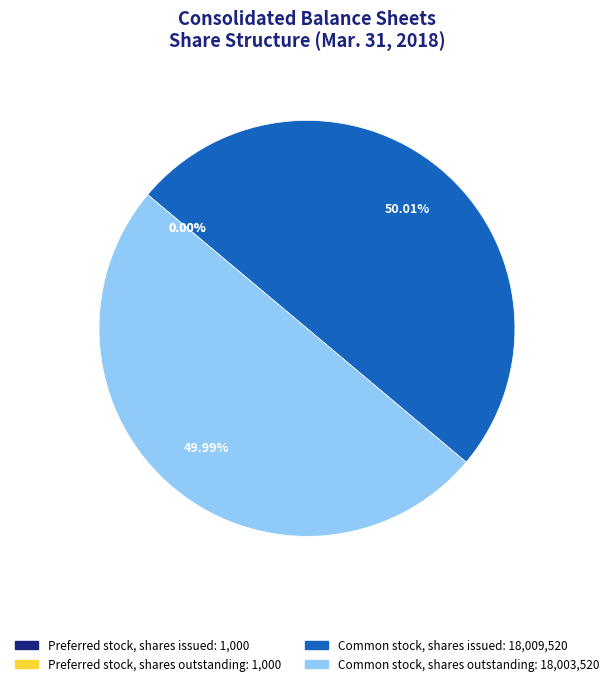

Approximately how many times larger is the value at Common stock, shares issued compared to Common stock, shares outstanding?

1.0